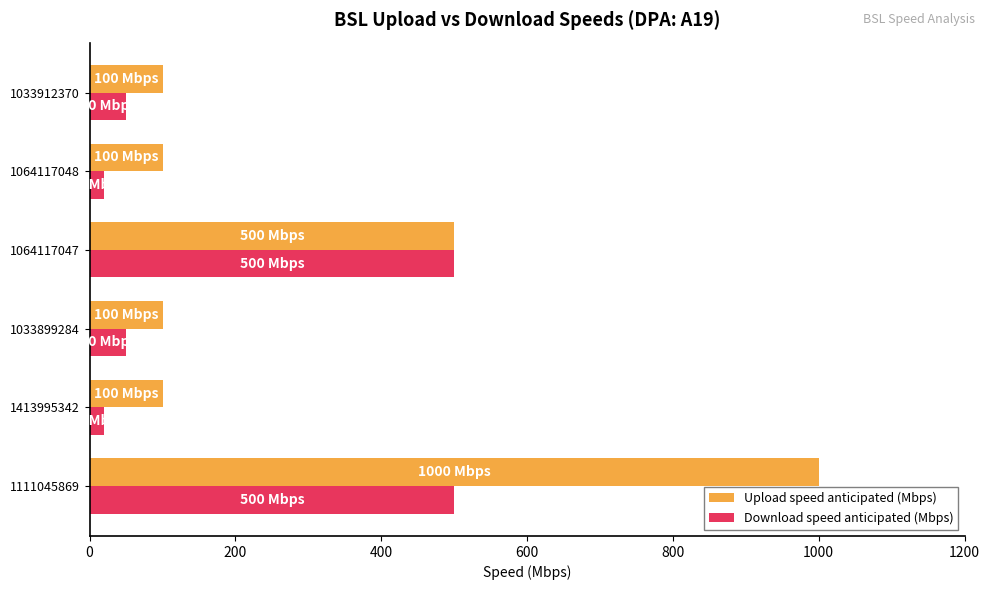

What is the difference between the maximum and minimum values in the Download speed anticipated (Mbps) series?

480